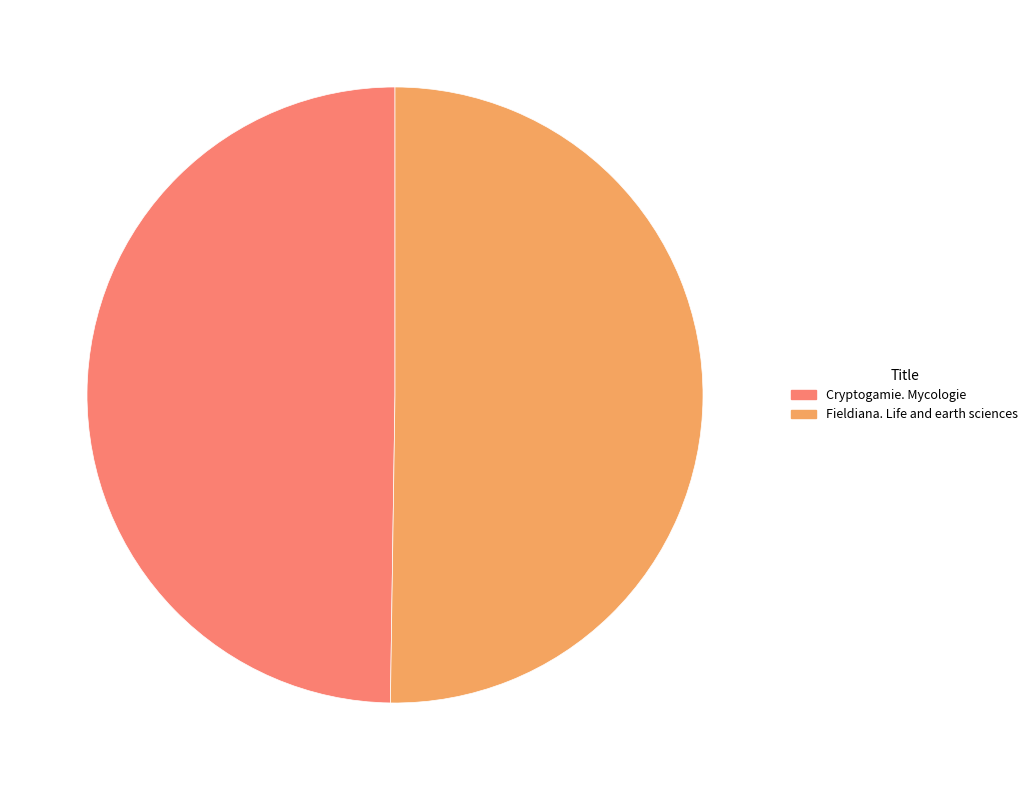

What is the ratio of the value at Fieldiana. Life and earth sciences to the value at Cryptogamie. Mycologie?

1.0